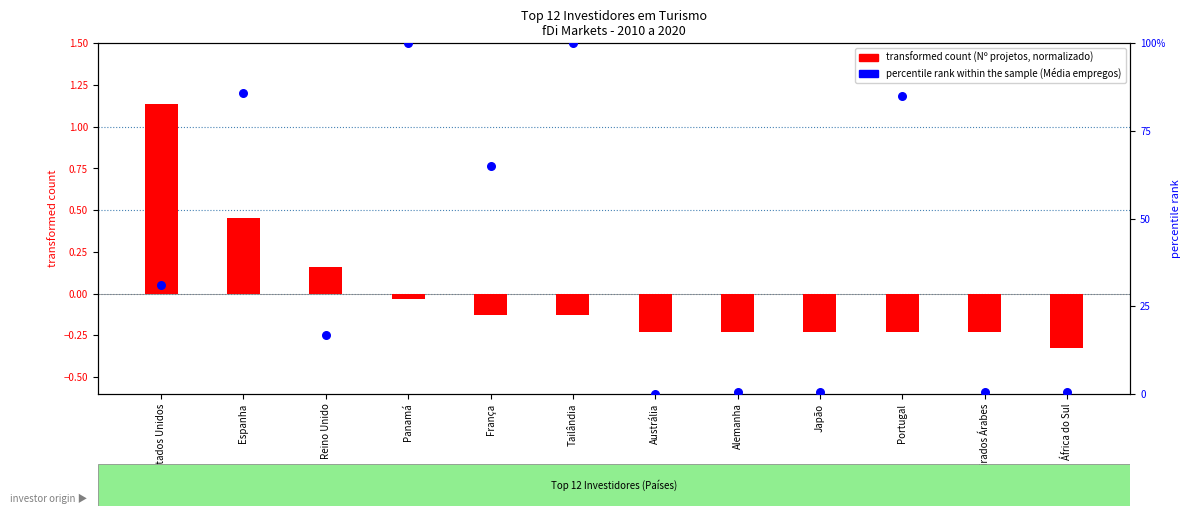

Which series contains the highest Y value?

percentile rank within the sample